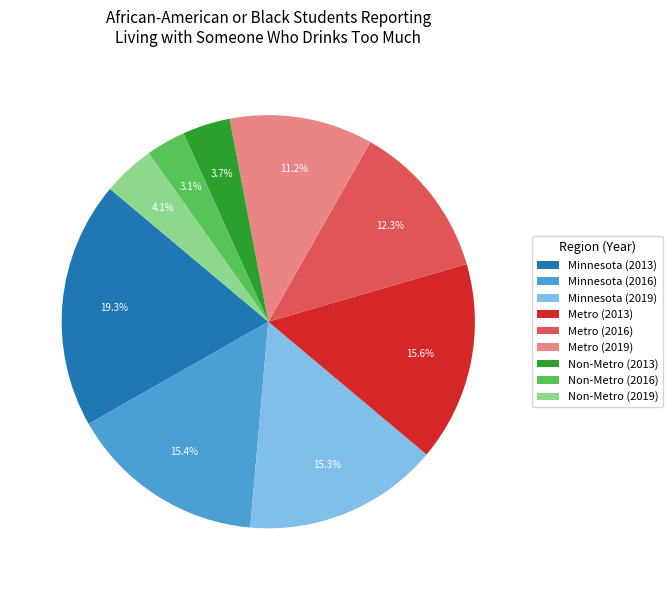

Count the number of slices in the pie.

9